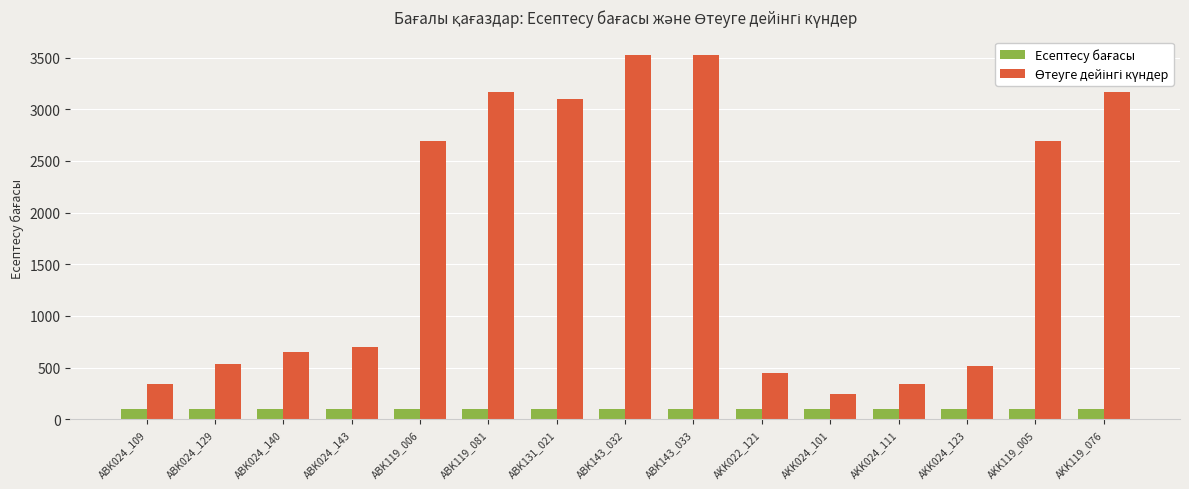

What is the maximum value shown in the chart?

3527